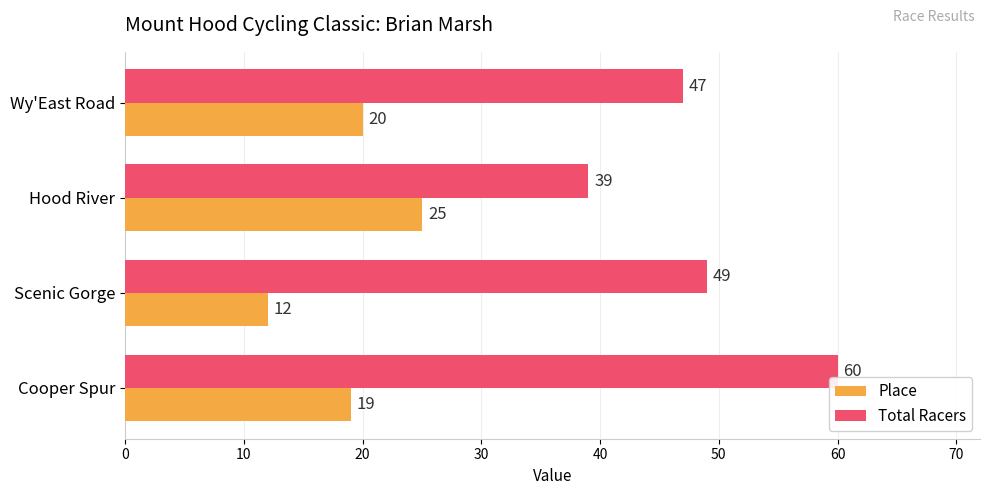

What is the approximate value of Place at Scenic Gorge, to the nearest 10?

10